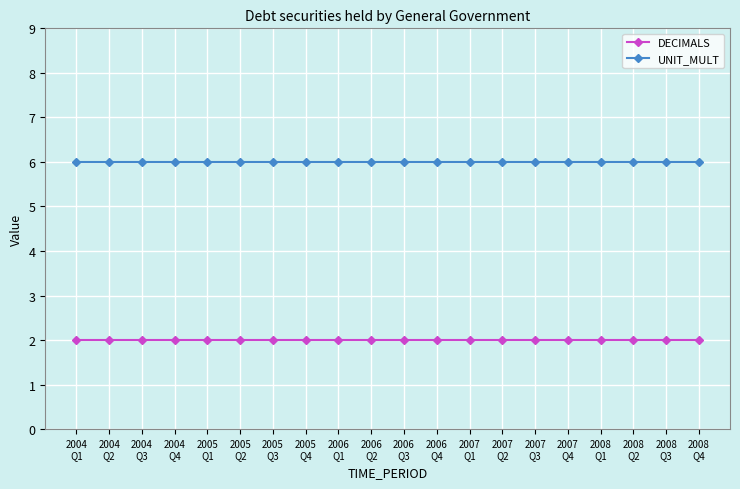

What is the spread (max minus min) of values at 2005
Q1?

4